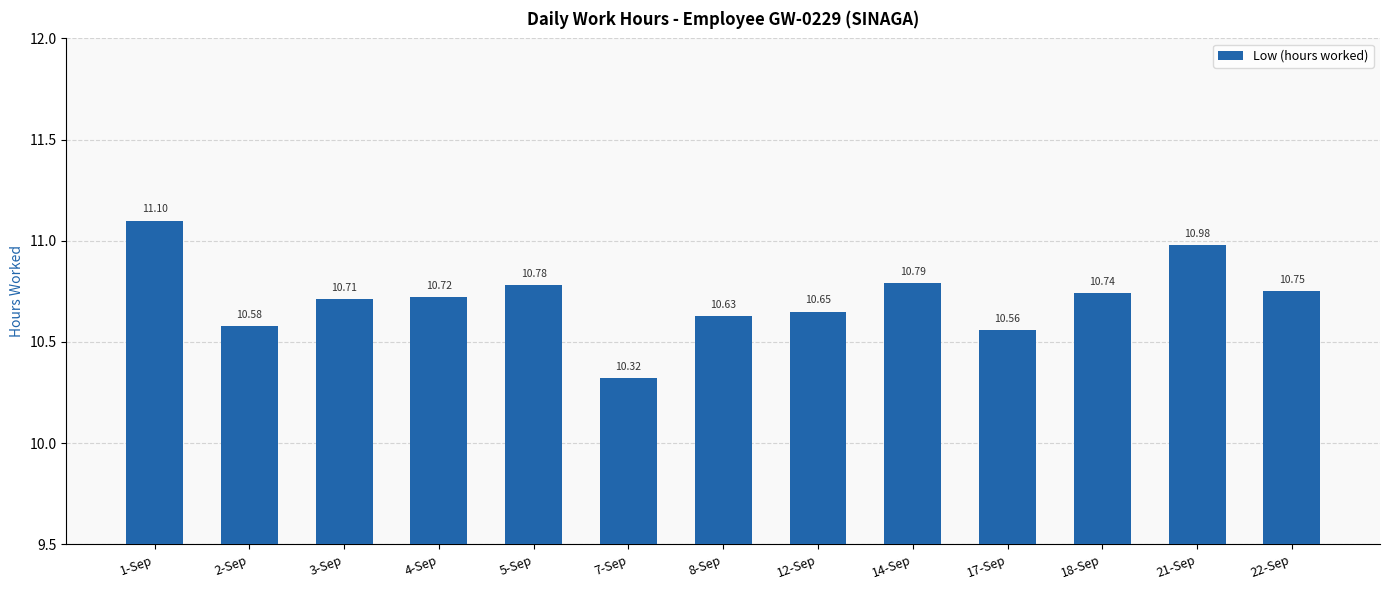

What is the difference between the second highest and second lowest values?

0.4